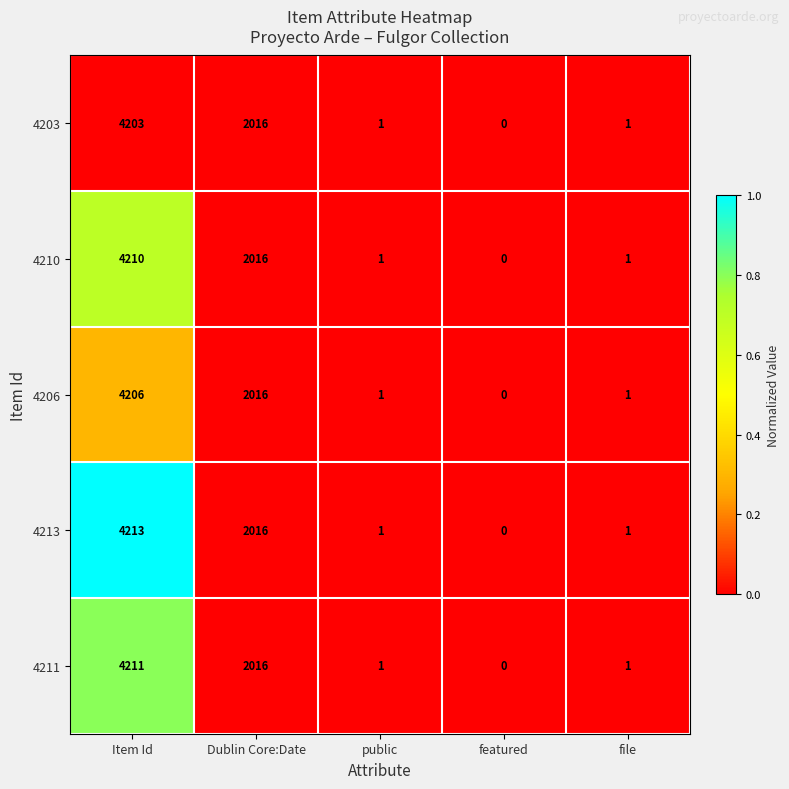

The 4210 series shows 1 at public. True or false?

True